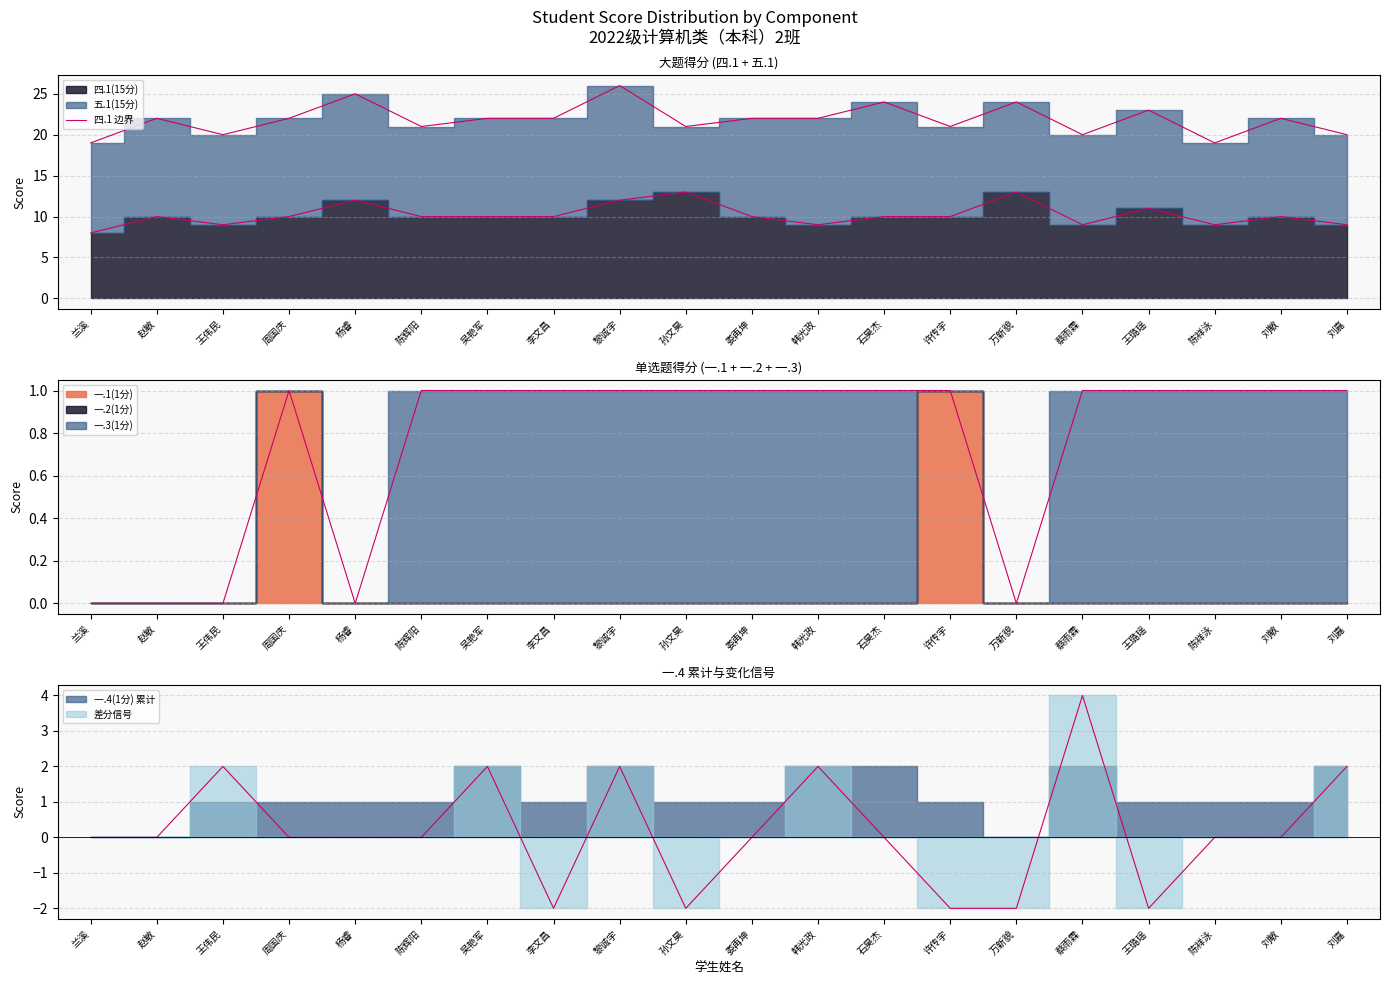

What is the difference between the maximum and minimum values?

5